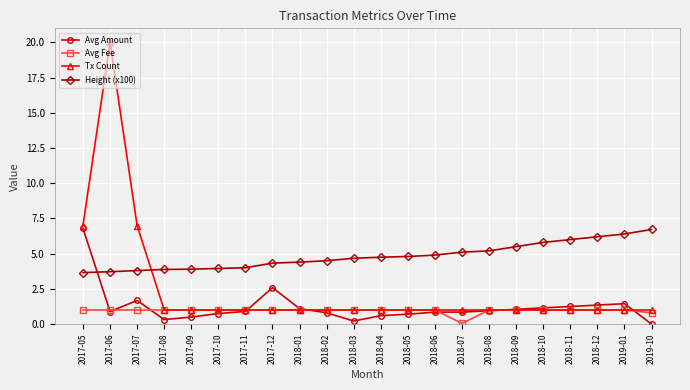

True or false: Avg Amount and Height (x100) intersect in this chart.

True